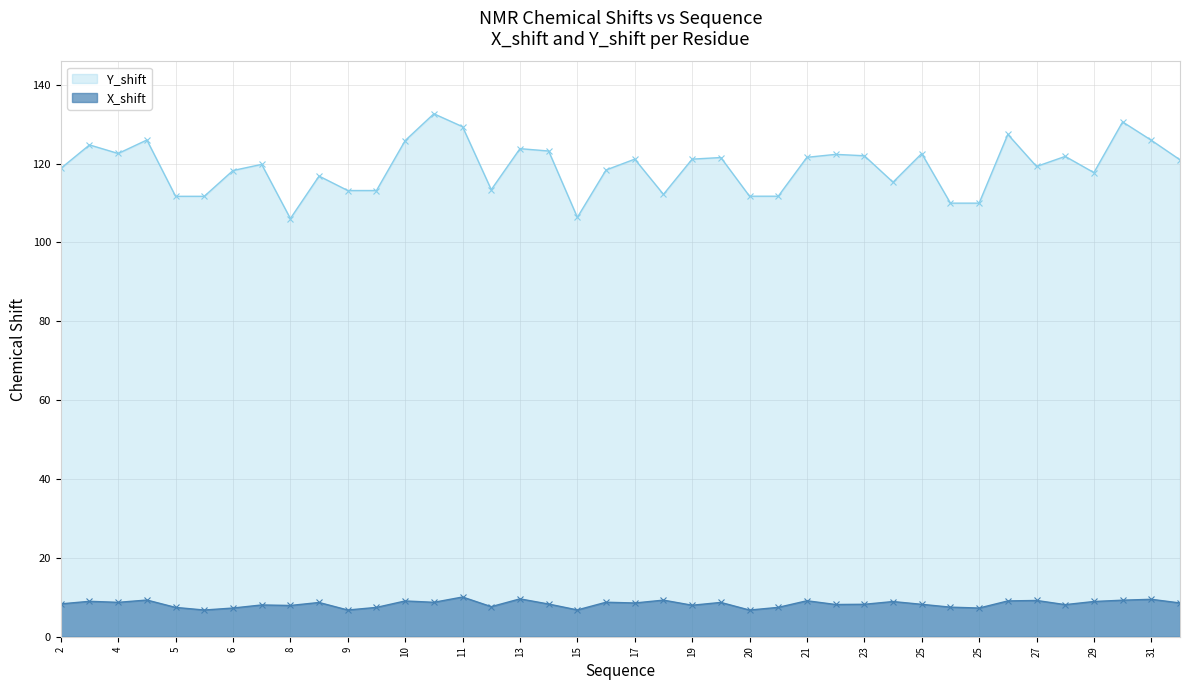

Rank the series at 11 from highest to lowest value.

Y_shift, X_shift